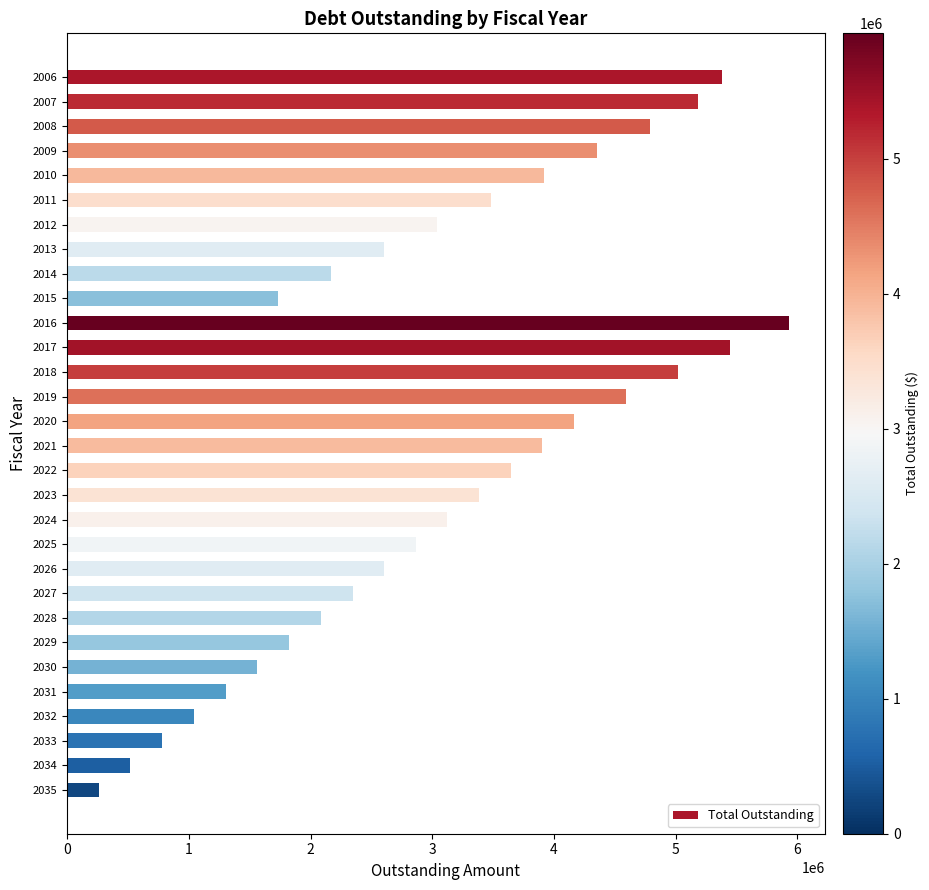

Which category has the lowest value across all series?

2035